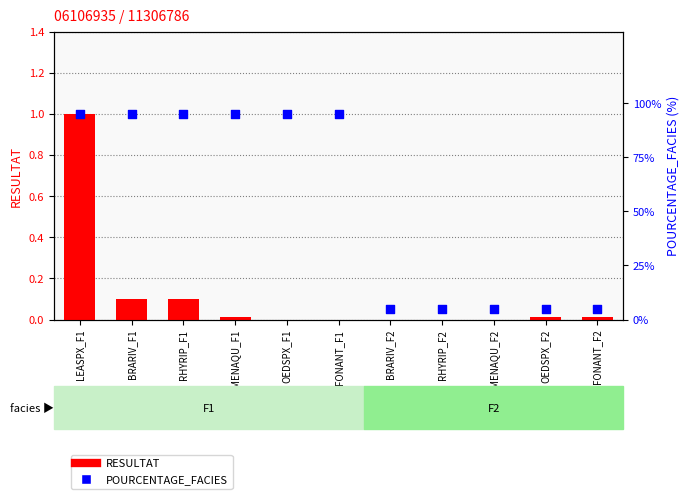

At how many categories does at least one series exceed 85?

6